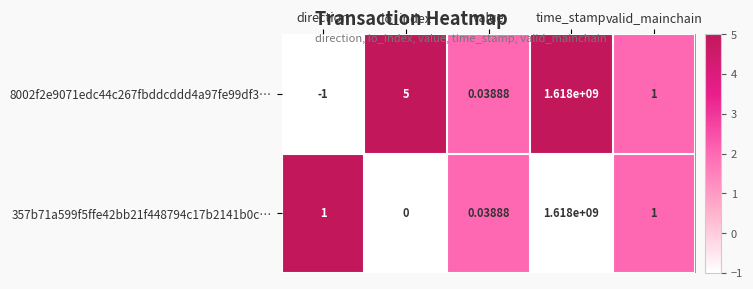

Where is 8002f2e9071edc44c267fbddcddd4a97fe99df3… nearest to the value 808999999?

io_index